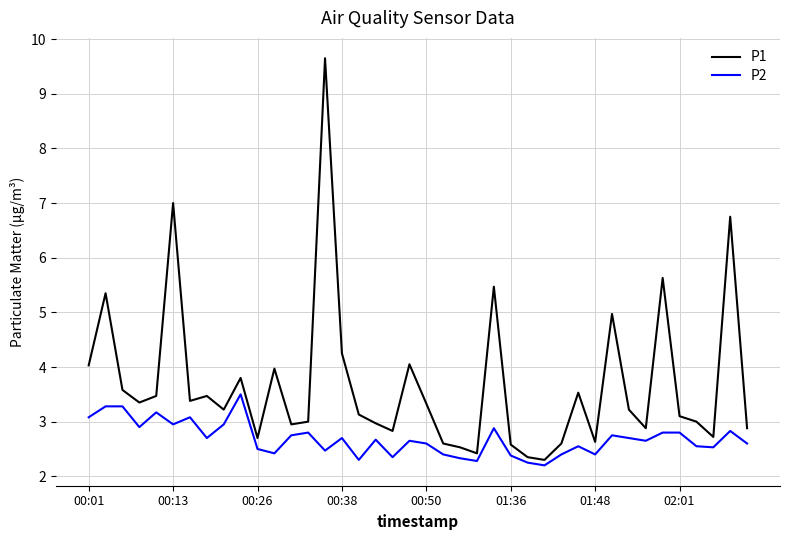

What is the difference between the maximum and minimum values in the P2 series?

1.3